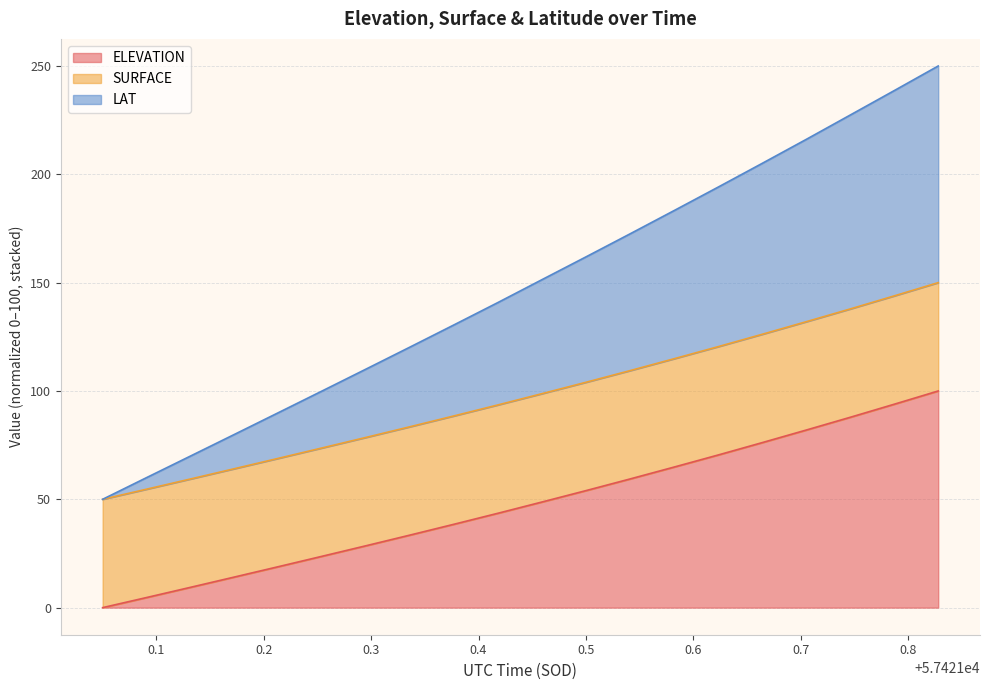

What is the spread (max minus min) of values at 57421.7052?

134.2